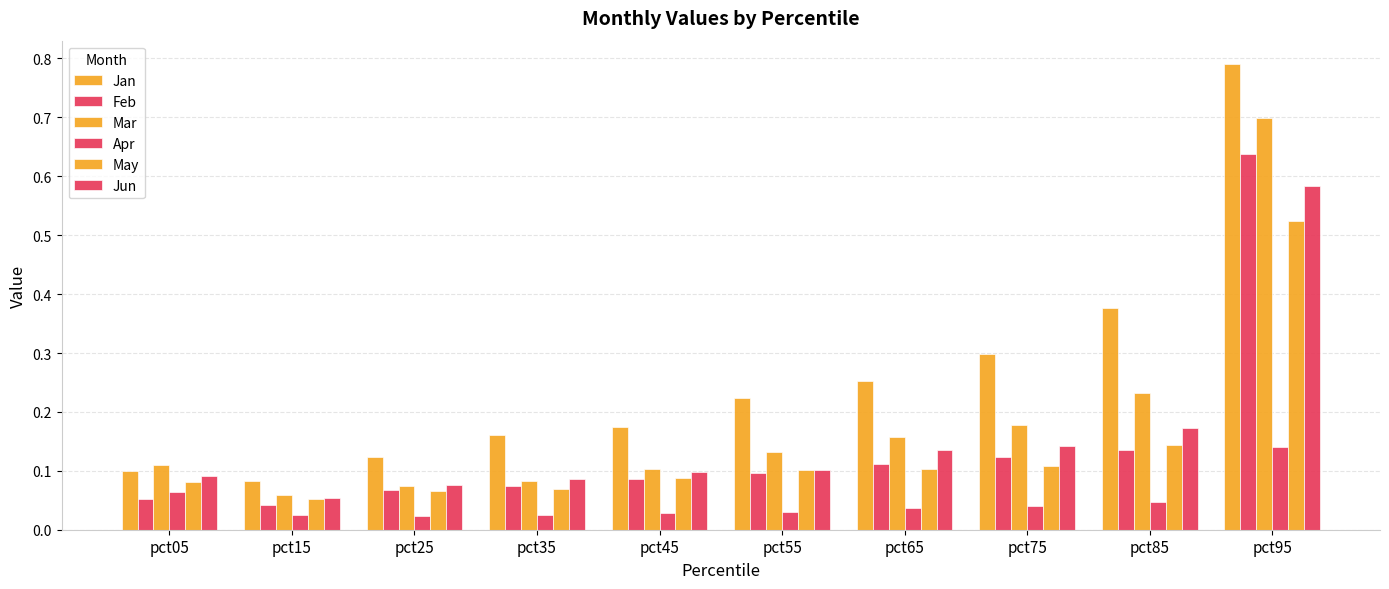

At pct25, list the series in order from largest to smallest.

Jan, Jun, Mar, Feb, May, Apr